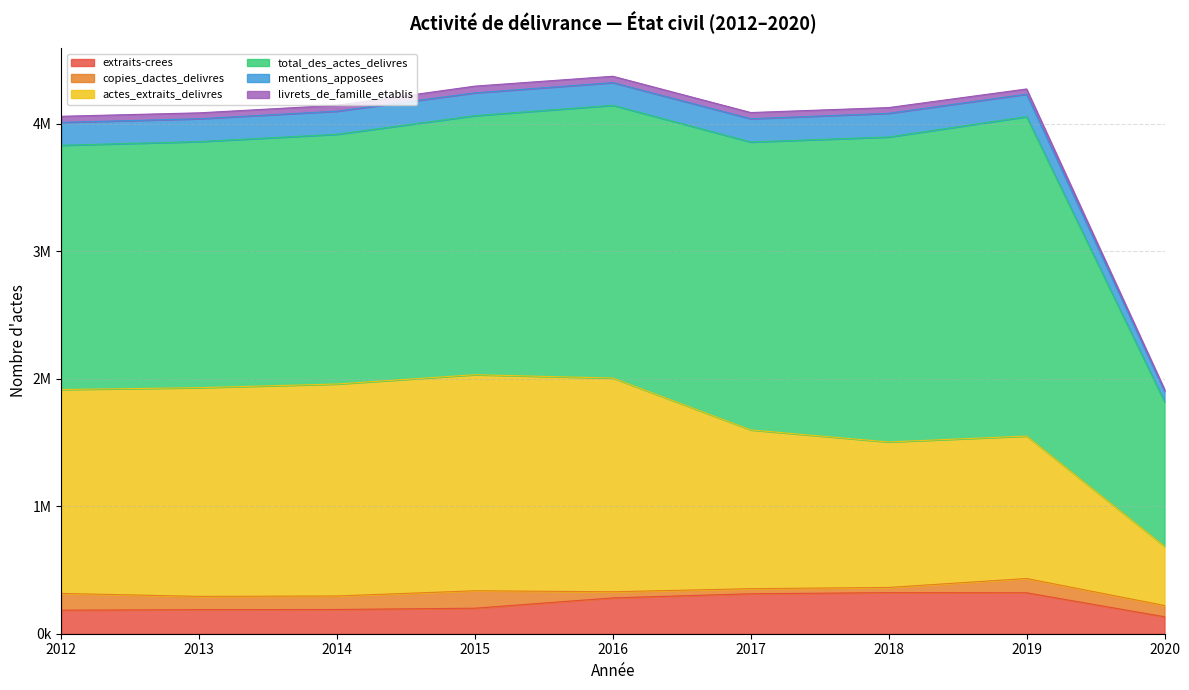

Does the chart have visible grid lines?

Yes